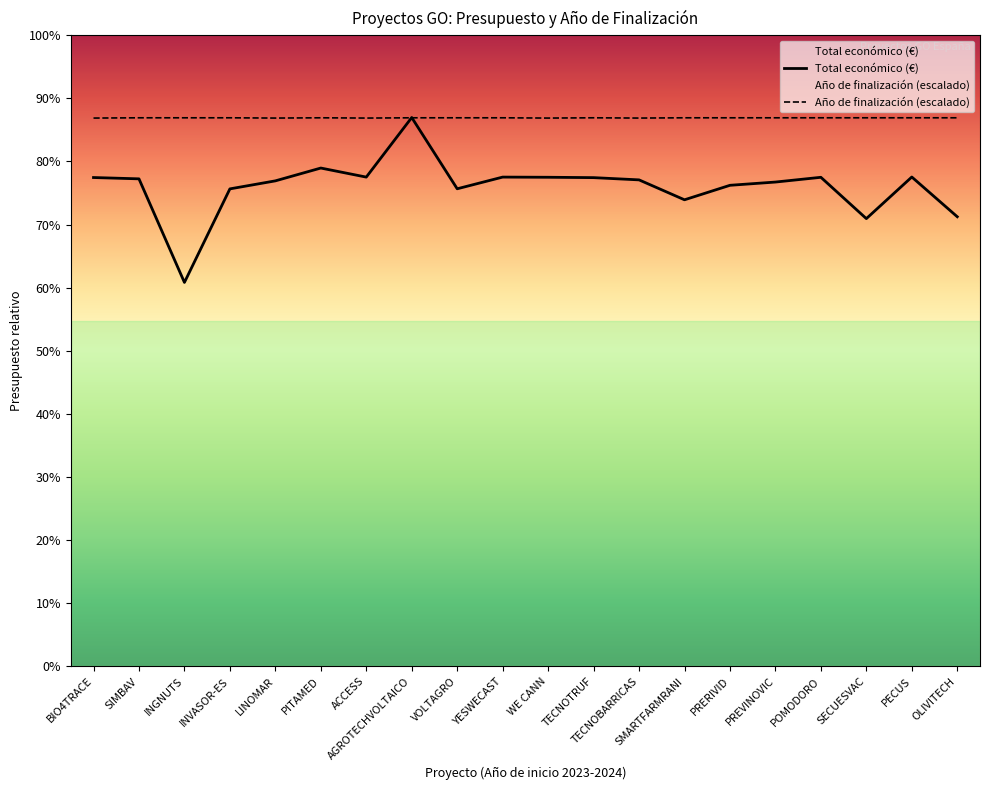

Which has a higher value, VOLTAGRO or SECUESVAC?

VOLTAGRO